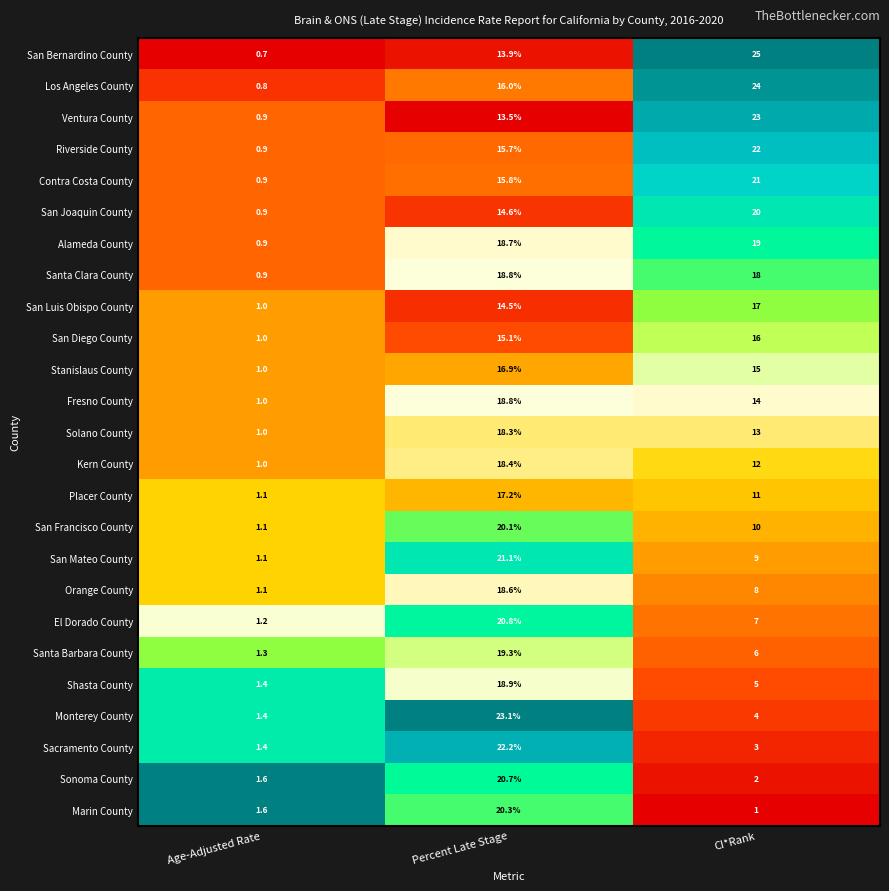

List the labels in order of Solano County value, smallest first.

Age-Adjusted Rate, CI*Rank, Percent Late Stage